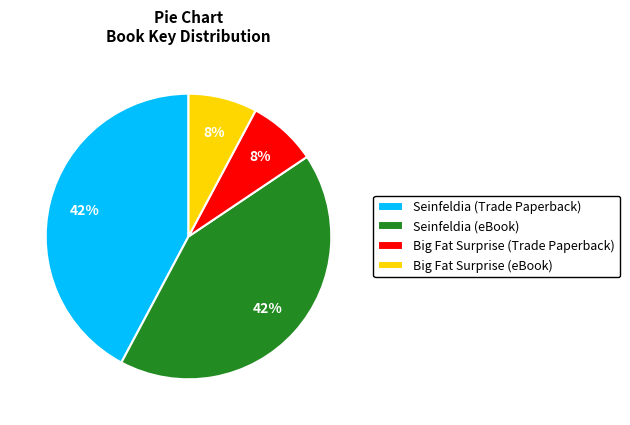

The Big Fat Surprise (Trade Paperback) slice represents 8% of the pie. True or false?

True